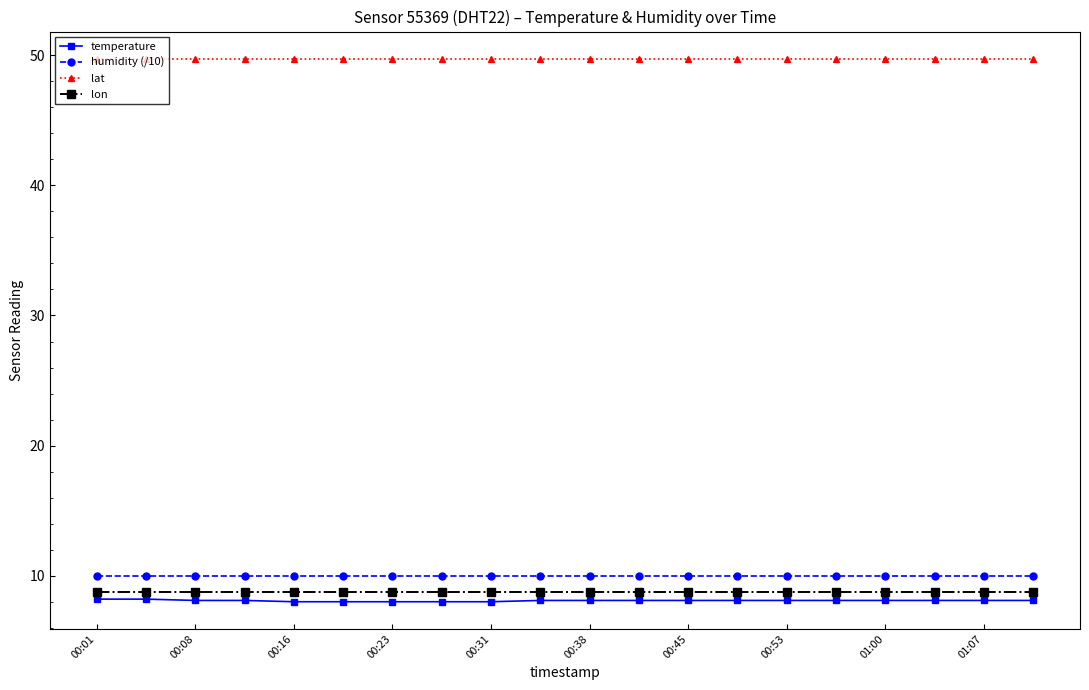

What is the difference between the maximum and minimum values in the temperature series?

0.2